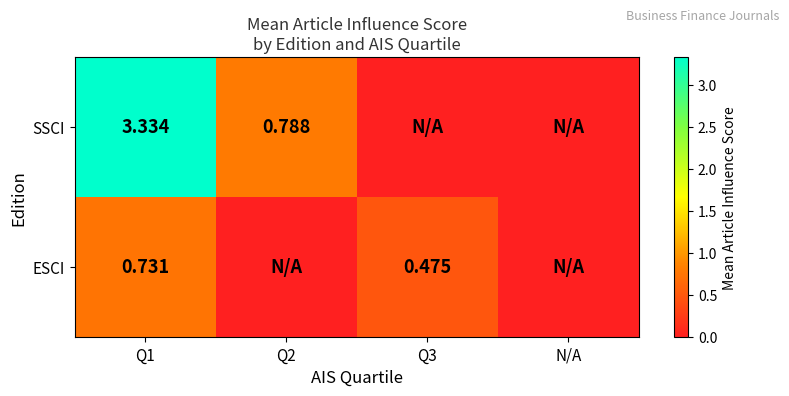

Is the value of SSCI at Q1 greater than the value of ESCI at Q3?

Yes